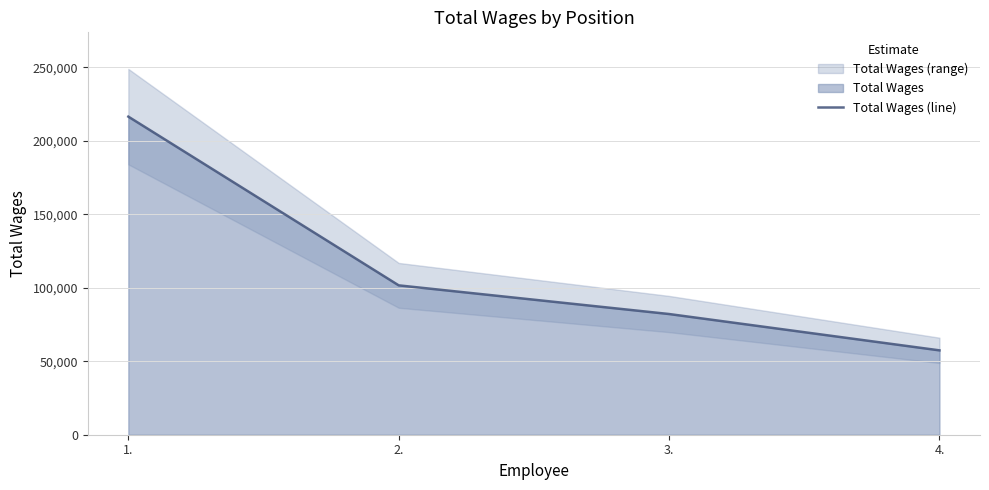

What is the difference between the values at 1. and 3.?

134261